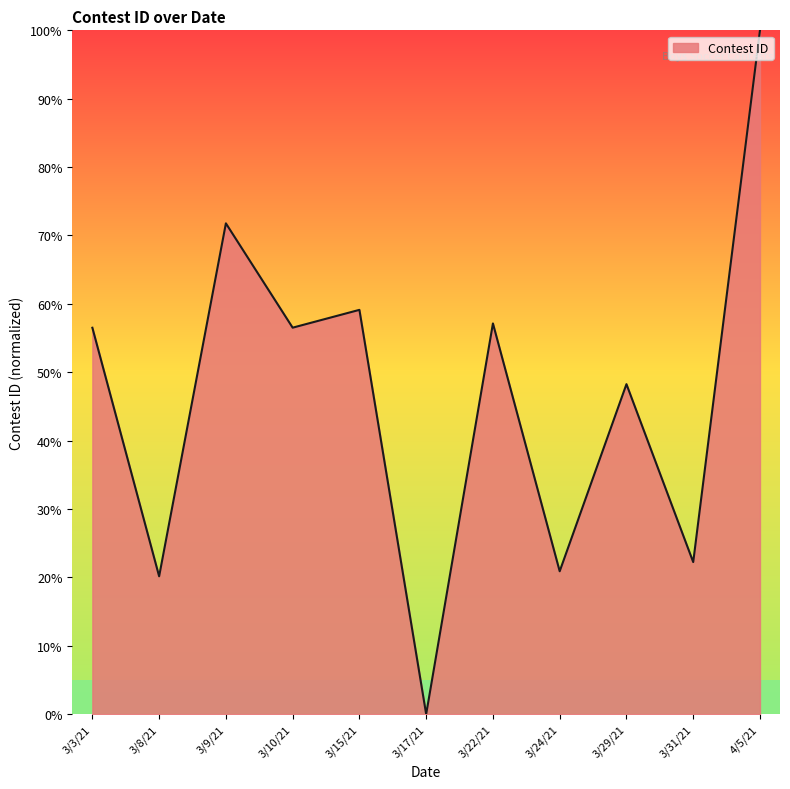

What is the sum of all values?

512.6